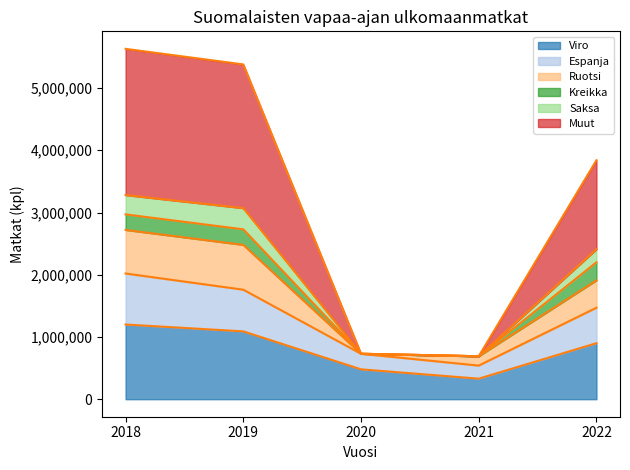

True or false: Saksa has more than 1 points higher than both neighbors.

False